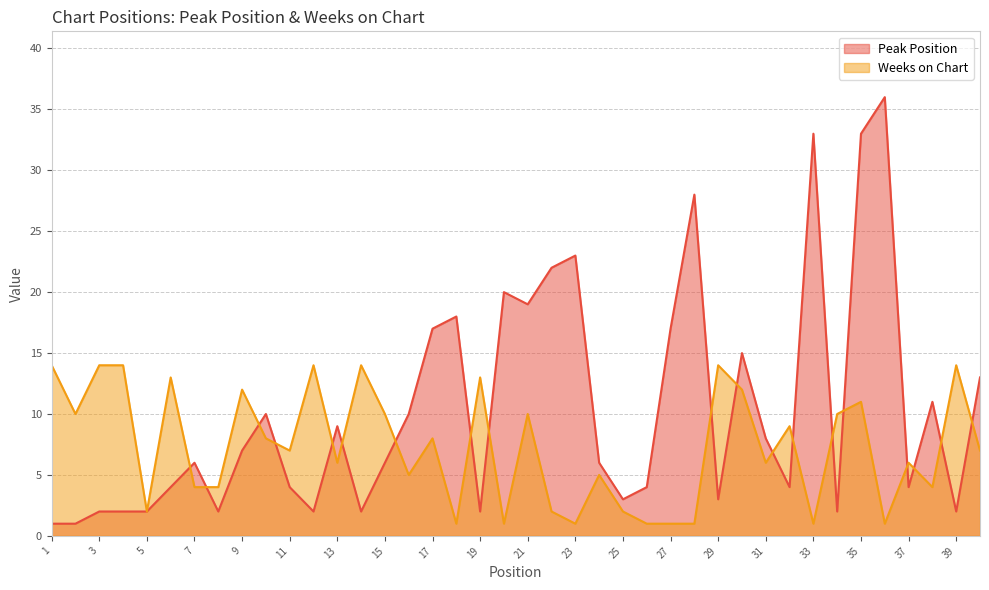

Reading right to left, what are all the values shown in this chart?

Peak Position: 13	2	11	4	36	33	2	33	4	8	15	3	28	17	4	3	6	23	22	19	20	2	18	17	10	6	2	9	2	4	10	7	2	6	4	2	2	2	1	1
Weeks on Chart: 7	14	4	6	1	11	10	1	9	6	12	14	1	1	1	2	5	1	2	10	1	13	1	8	5	10	14	6	14	7	8	12	4	4	13	2	14	14	10	14